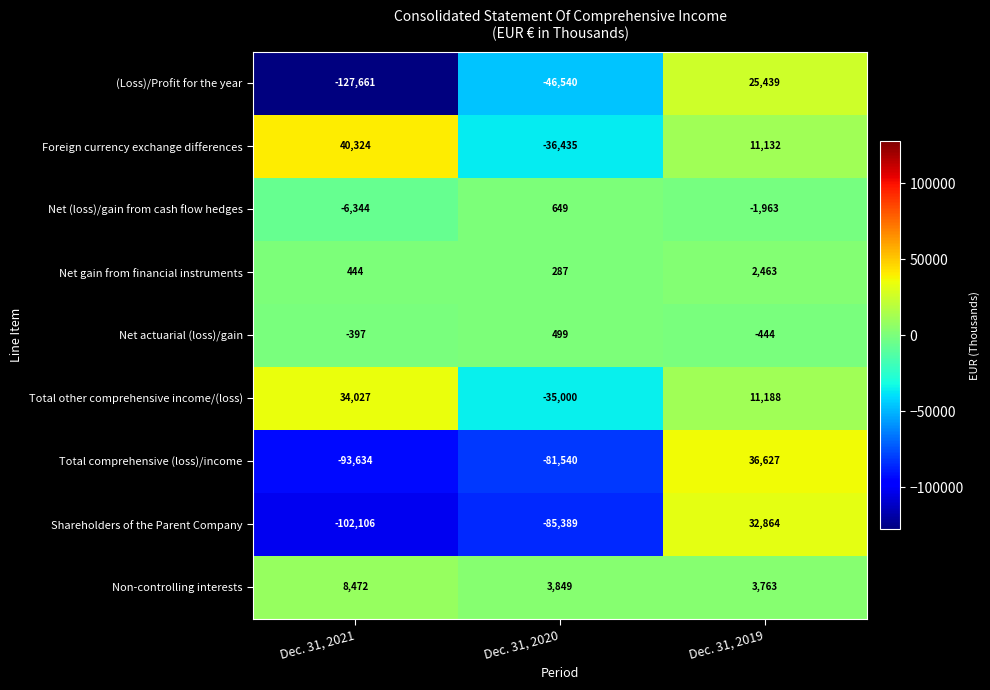

What is the smallest value displayed?

-127661